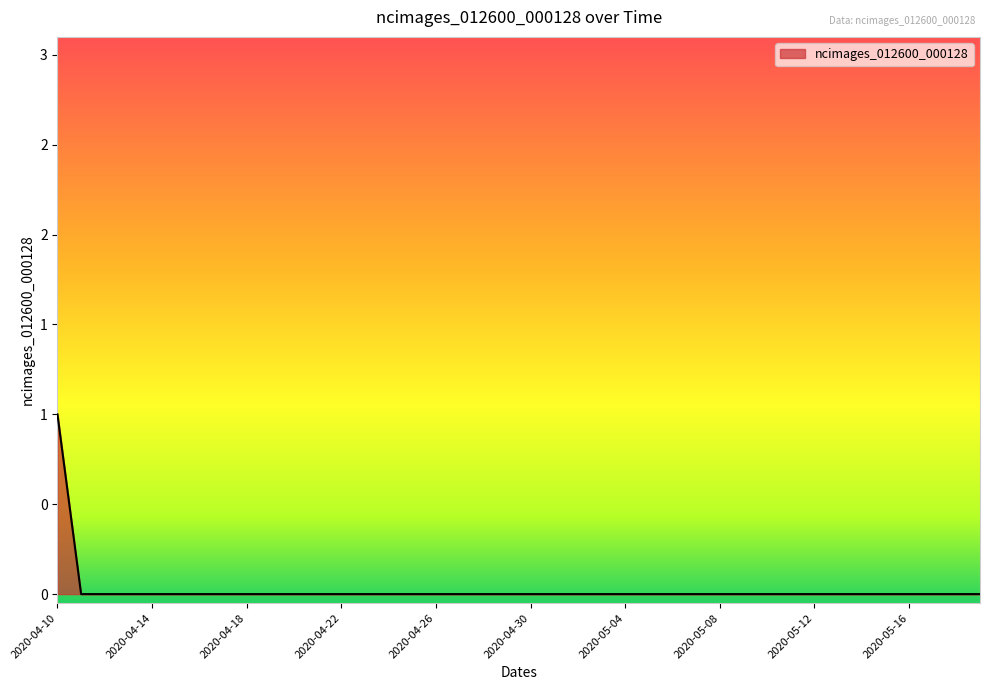

Does the chart display data point markers on the line(s)?

No